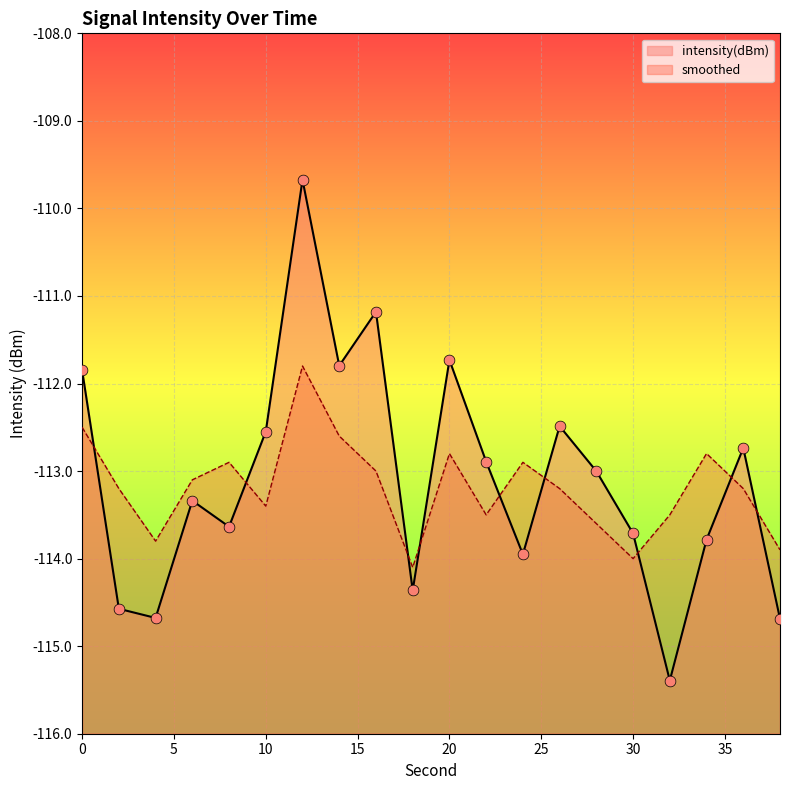

What are all the series names shown in the legend?

intensity(dBm), smoothed